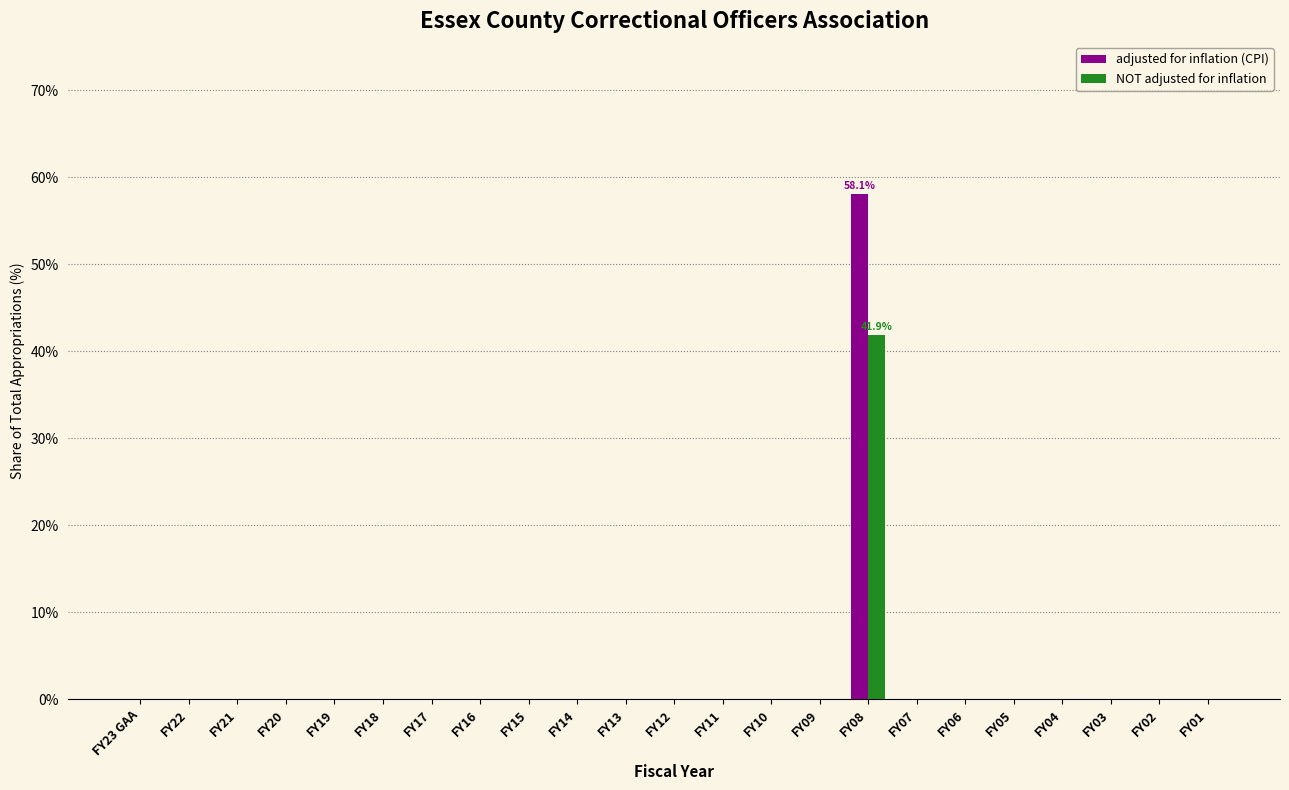

What is the sum of all adjusted for inflation (CPI) values?

58.1